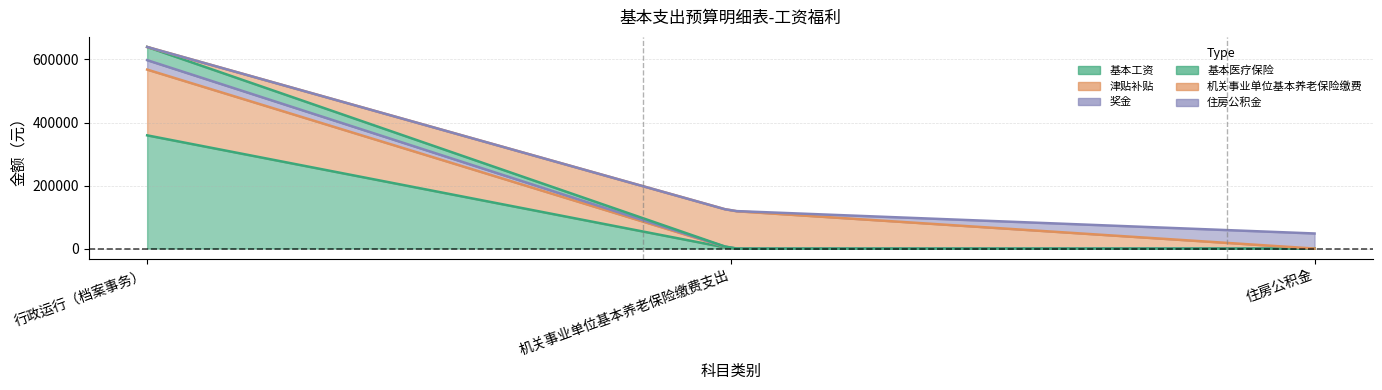

What is the difference between the maximum and minimum values in the 基本工资 series?

359292.0